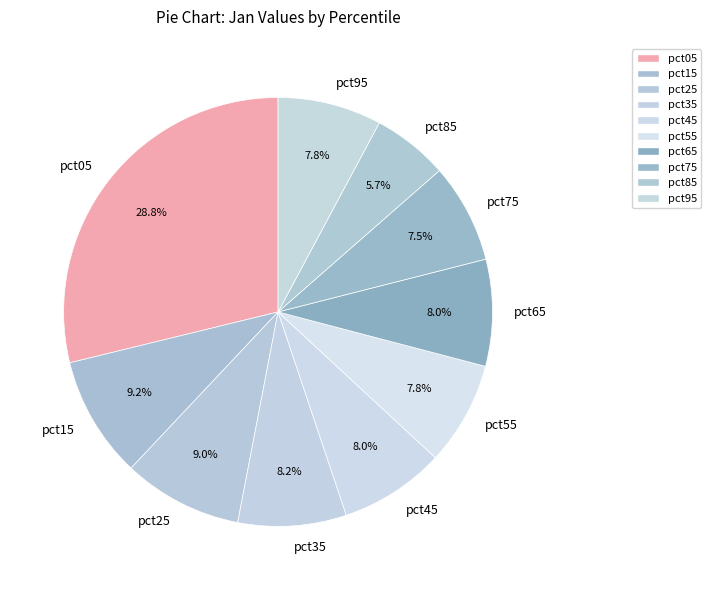

What percentage is the pct45 slice, to the nearest percent?

8%